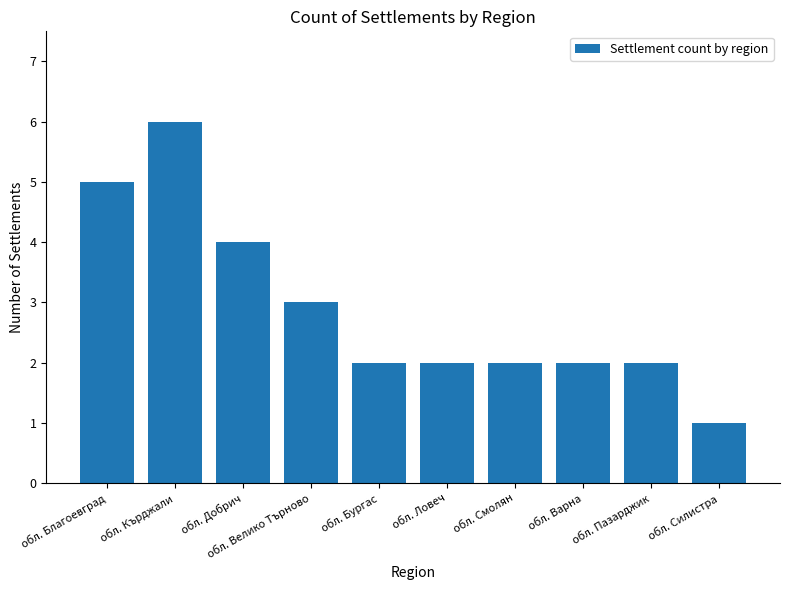

How many values are between 2 and 4?

7